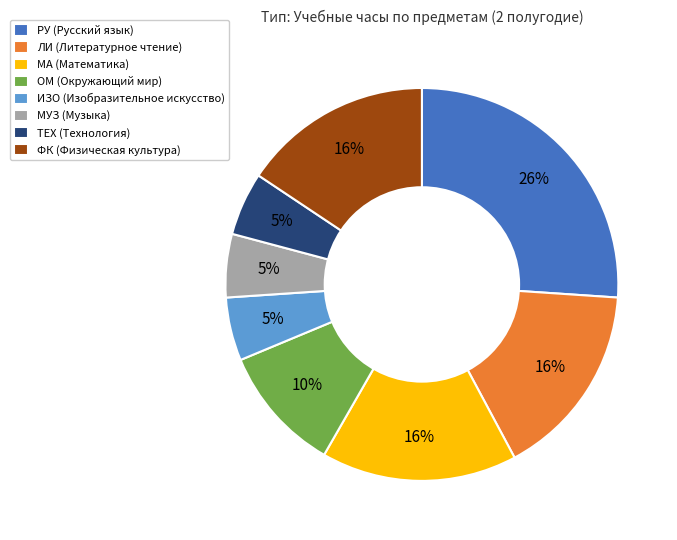

Approximately how many times larger is the value at ТЕХ (Технология) compared to ИЗО (Изобразительное искусство)?

1.0